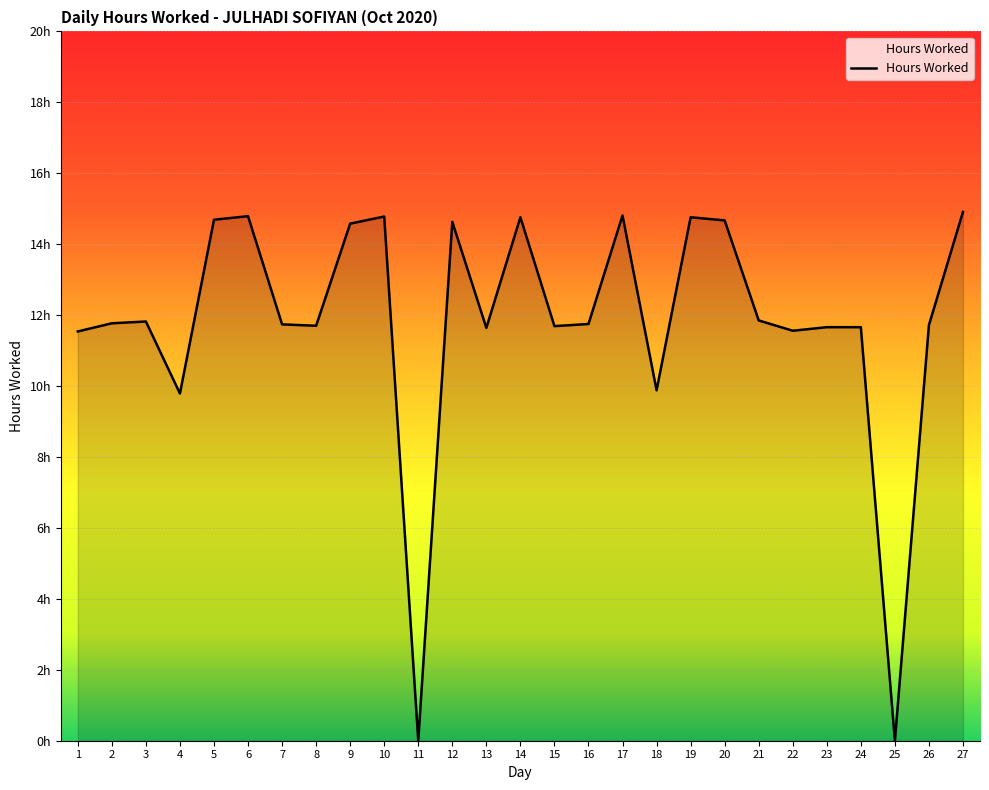

Is this an area chart (filled region under the line)?

Yes